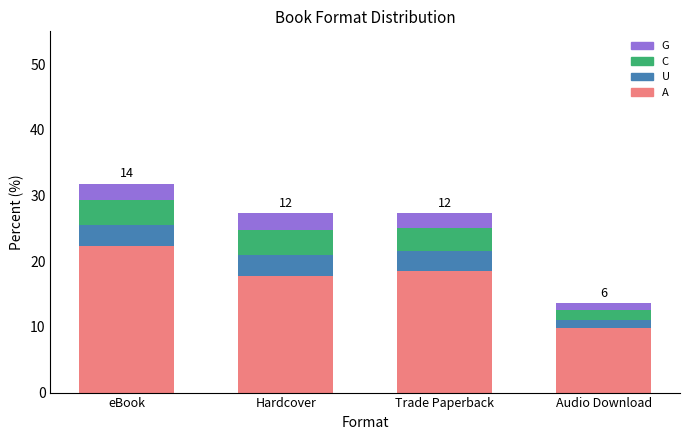

The value of A at Audio Download is 2.7. True or false?

False